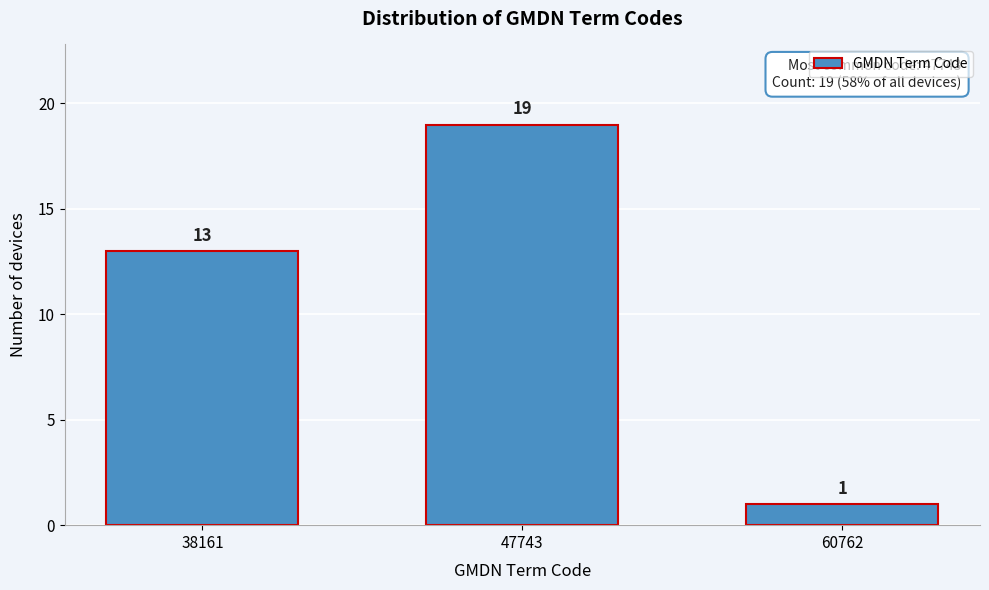

Reading left to right, what are all the values shown in this chart?

38161=13	47743=19	60762=1